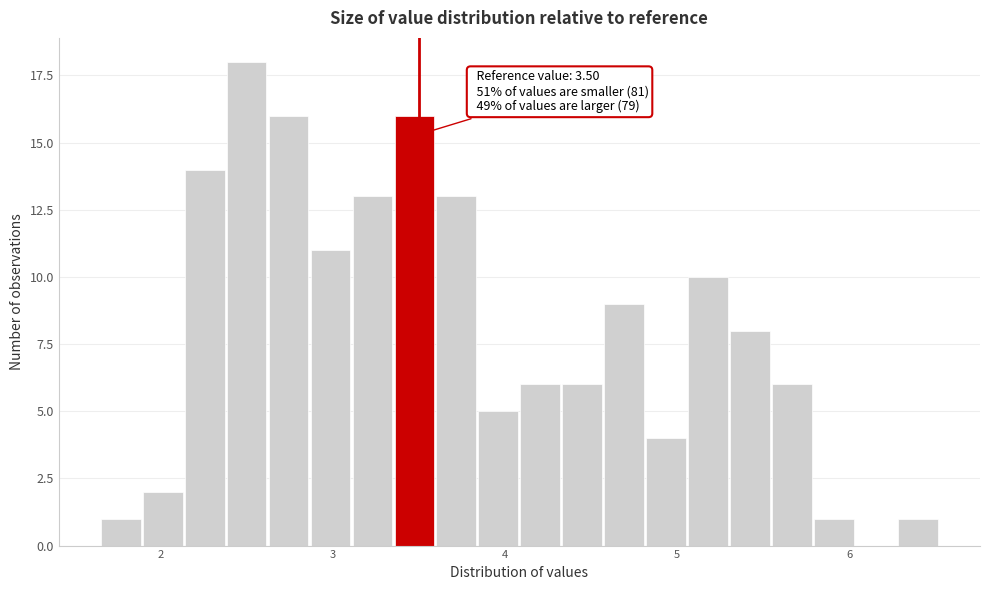

Around what value on the x-axis is the tallest bar? Give the approximate position of its centre, as read against the axis.

2.5